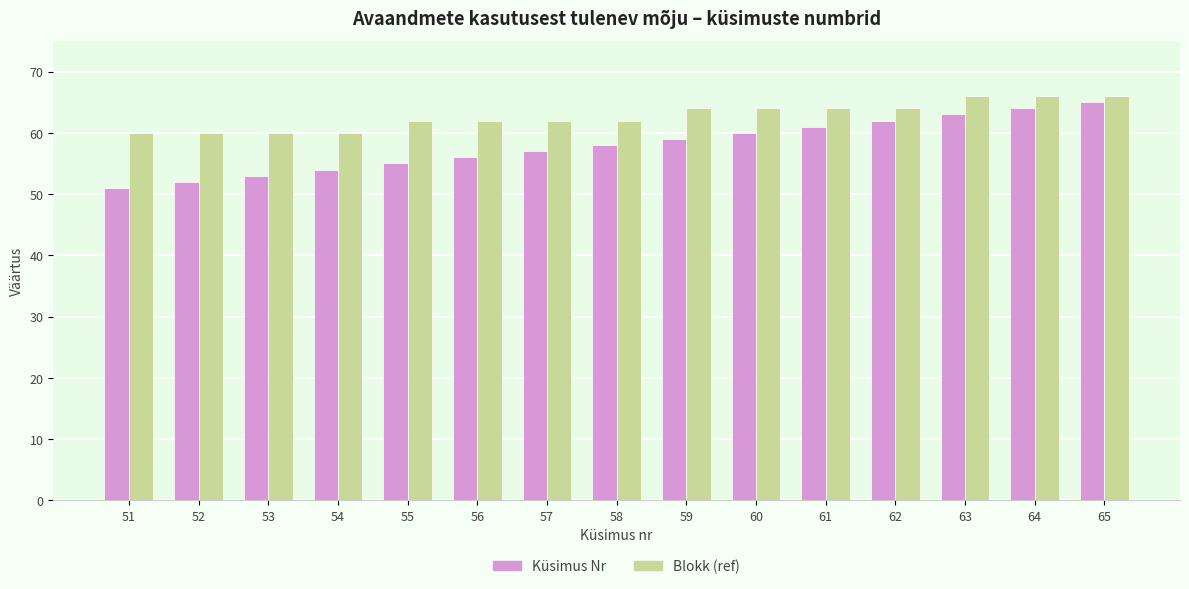

Is it true that Blokk (ref) equals 66 at 64?

True